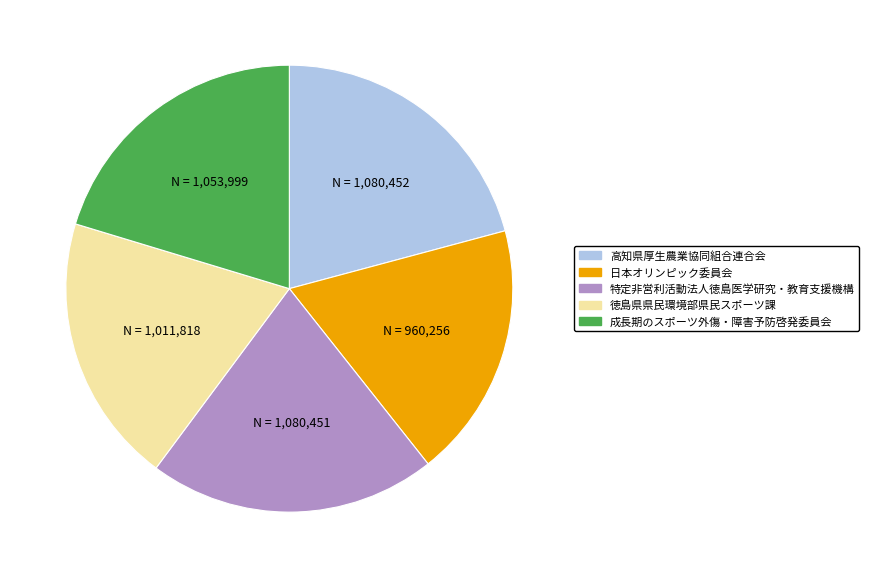

Which slice is the smallest?

日本オリンピック委員会